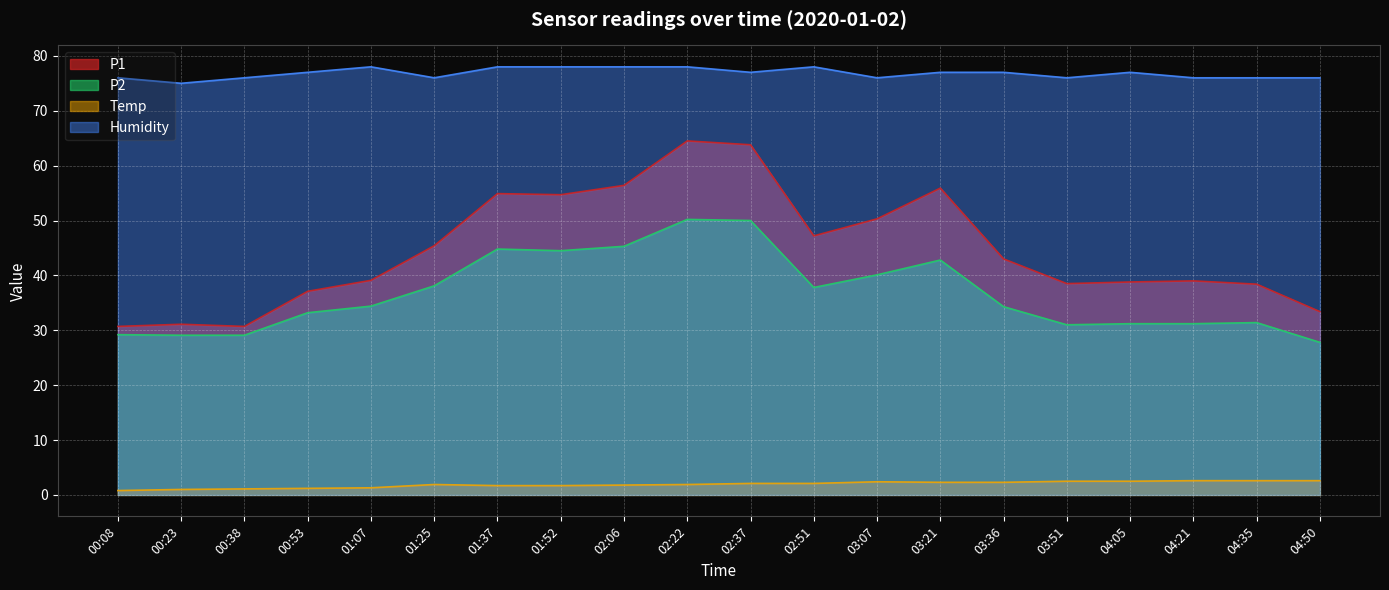

True or false: Temp and Humidity intersect in this chart.

False